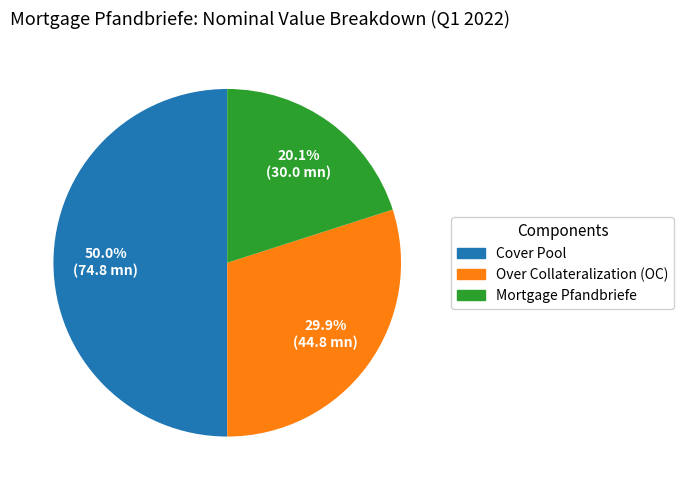

Count the number of slices in the pie.

3